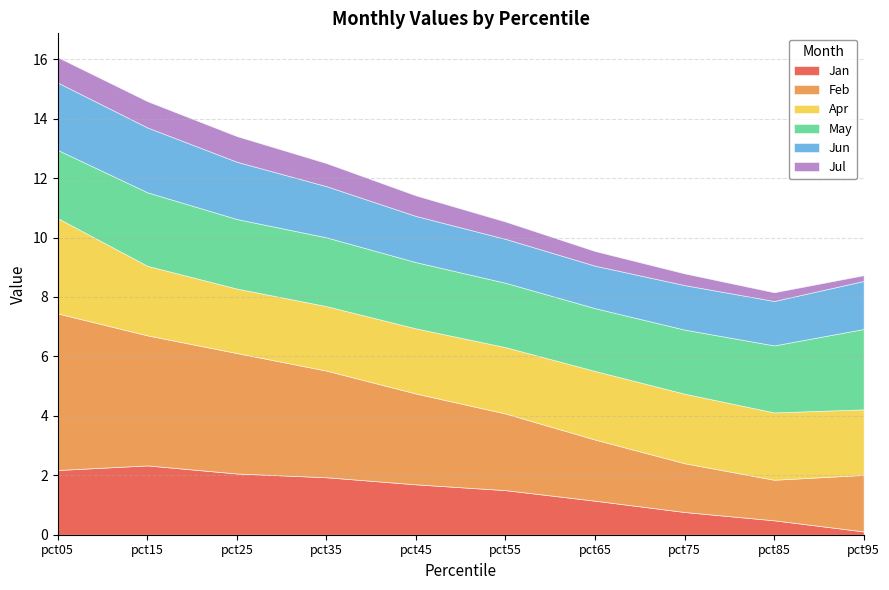

At how many categories does at least one series exceed 4?

3